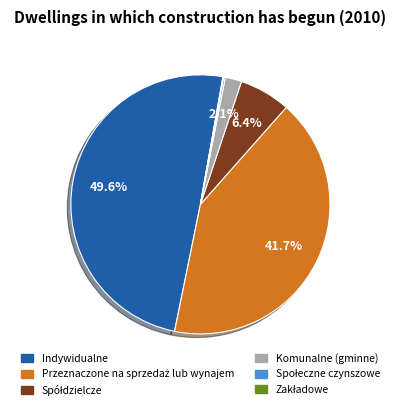

Which has a higher value, Komunalne (gminne) or Indywidualne?

Indywidualne